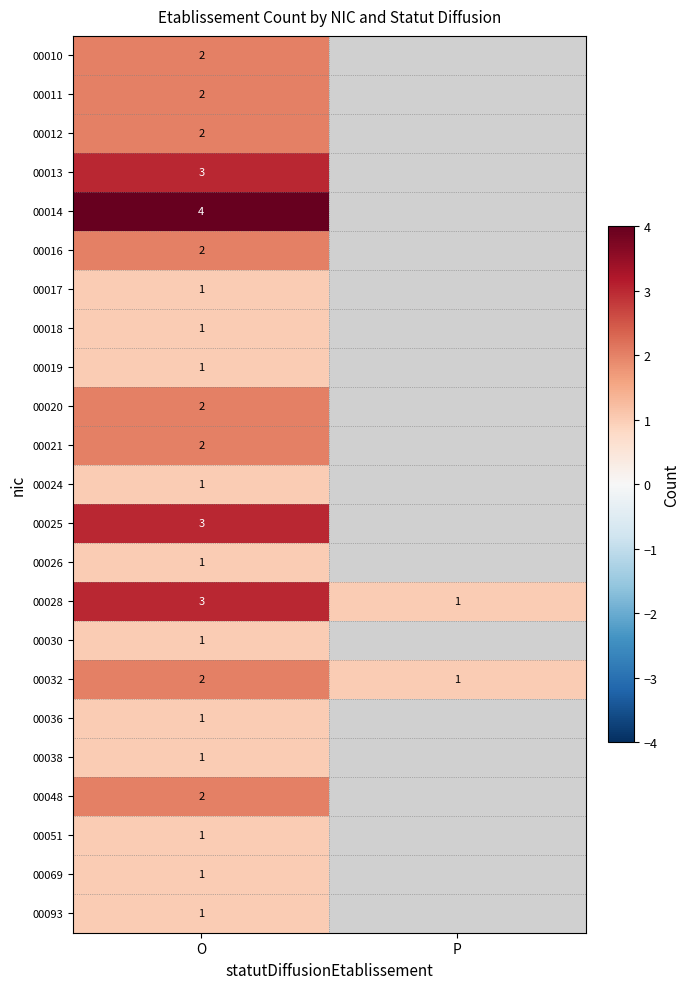

Between P and O, which is larger?

O